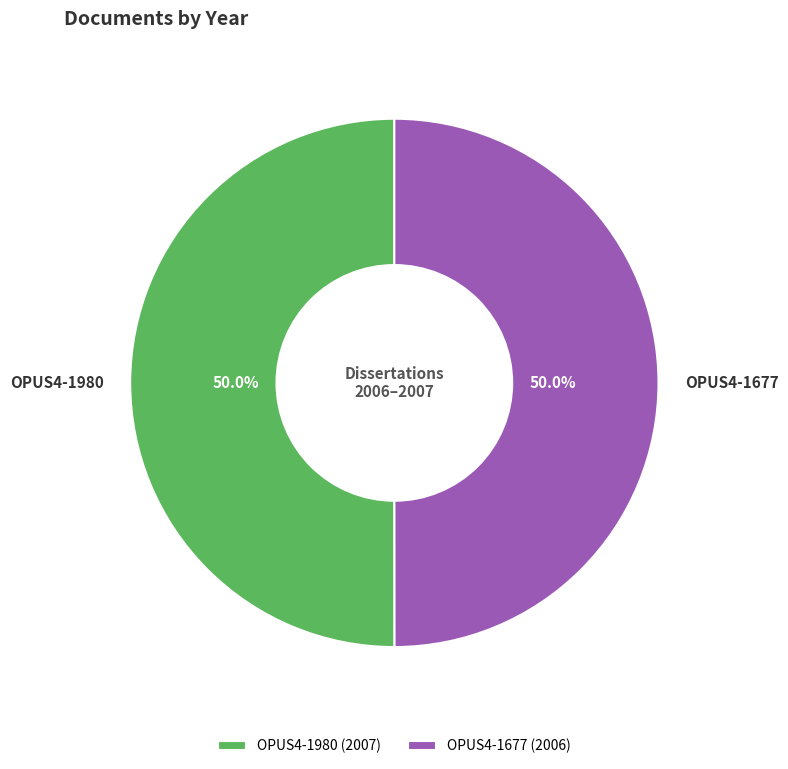

How much of the chart is everything except OPUS4-1677?

50.0%